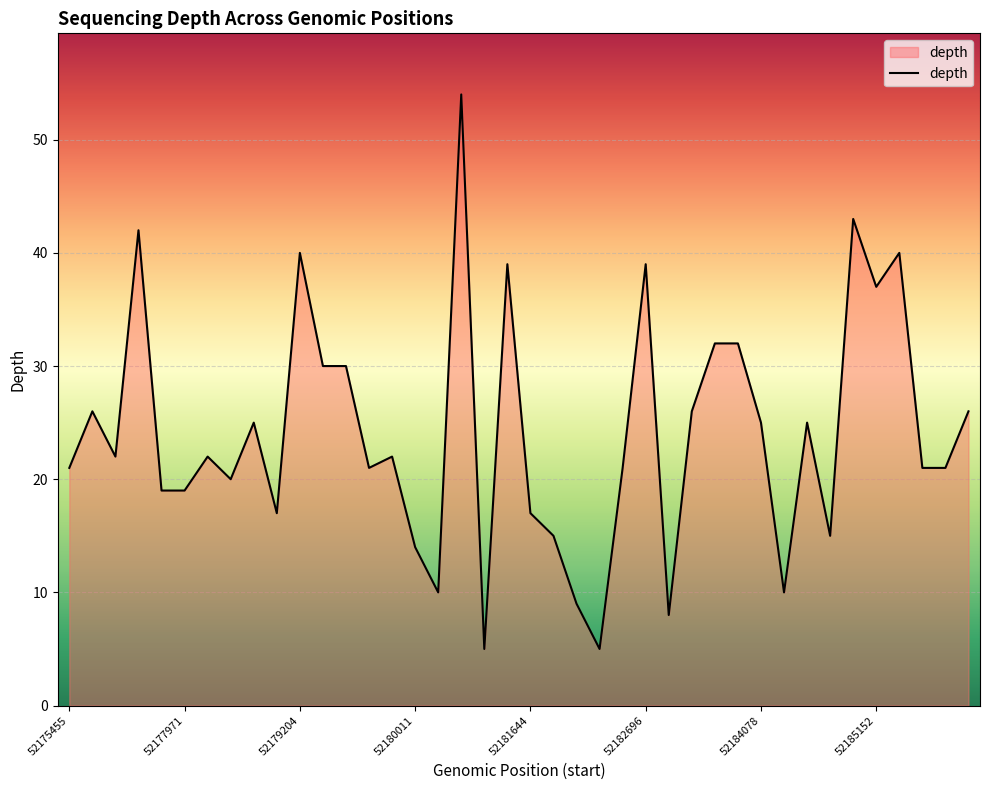

What is the difference between the maximum and minimum values?

49